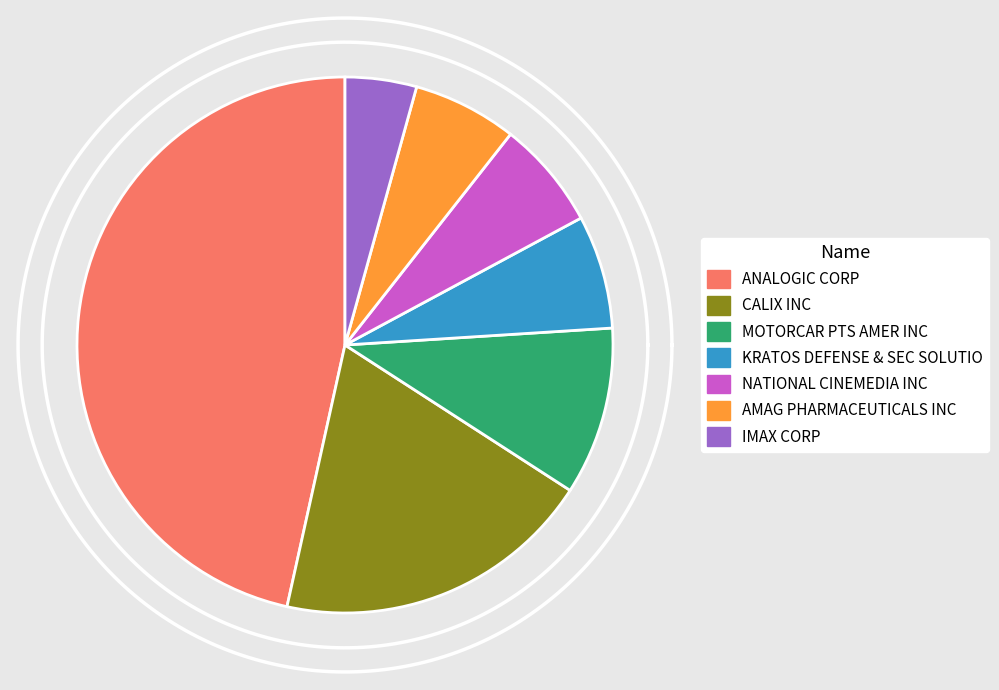

To the nearest percent, what percentage of the pie is AMAG PHARMACEUTICALS INC?

6%